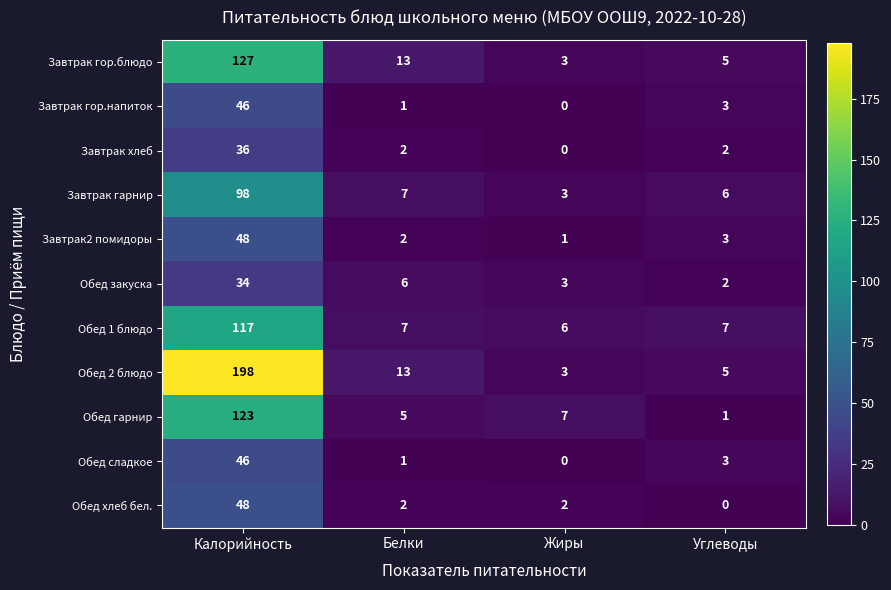

Which series changed the most between Калорийность and Углеводы?

Обед 2 блюдо